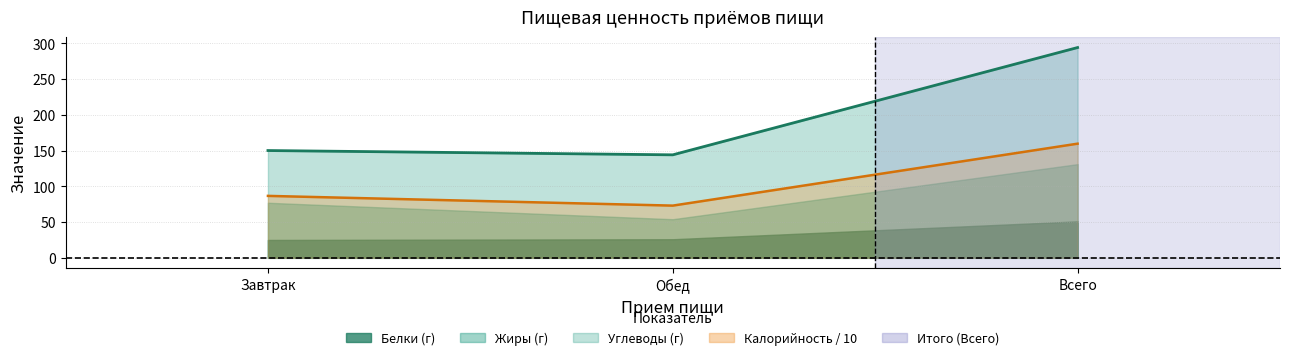

Is the value of Белки at Всего greater than the value of Калорийность at Всего?

Yes